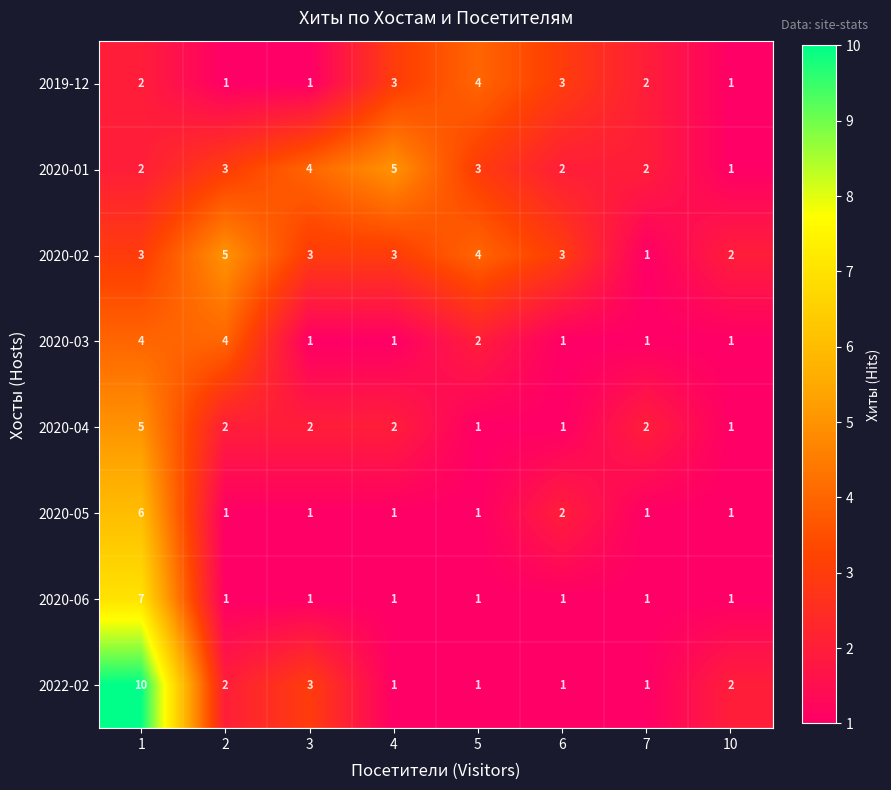

Which series changed the most between 5 and 10?

2019-12